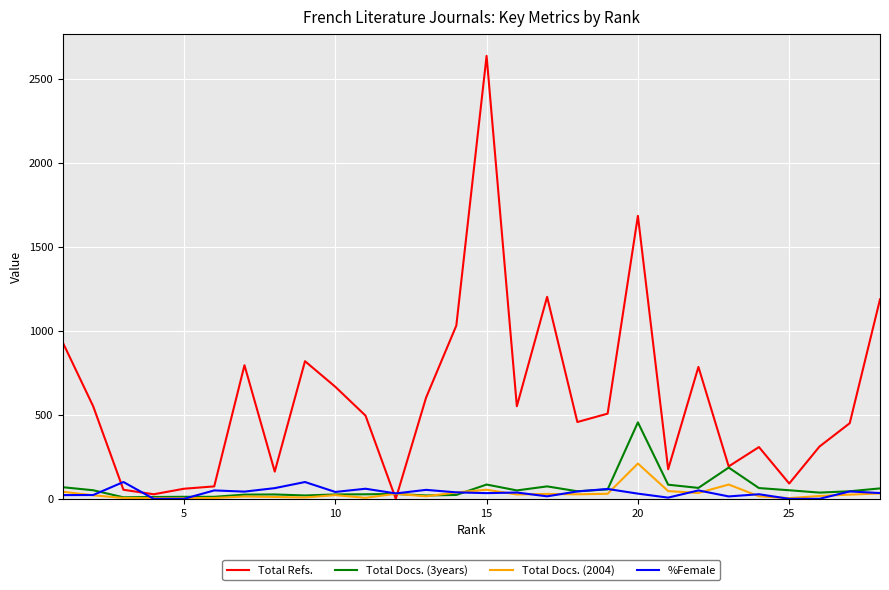

Which series has the largest total across all categories?

Total Refs.